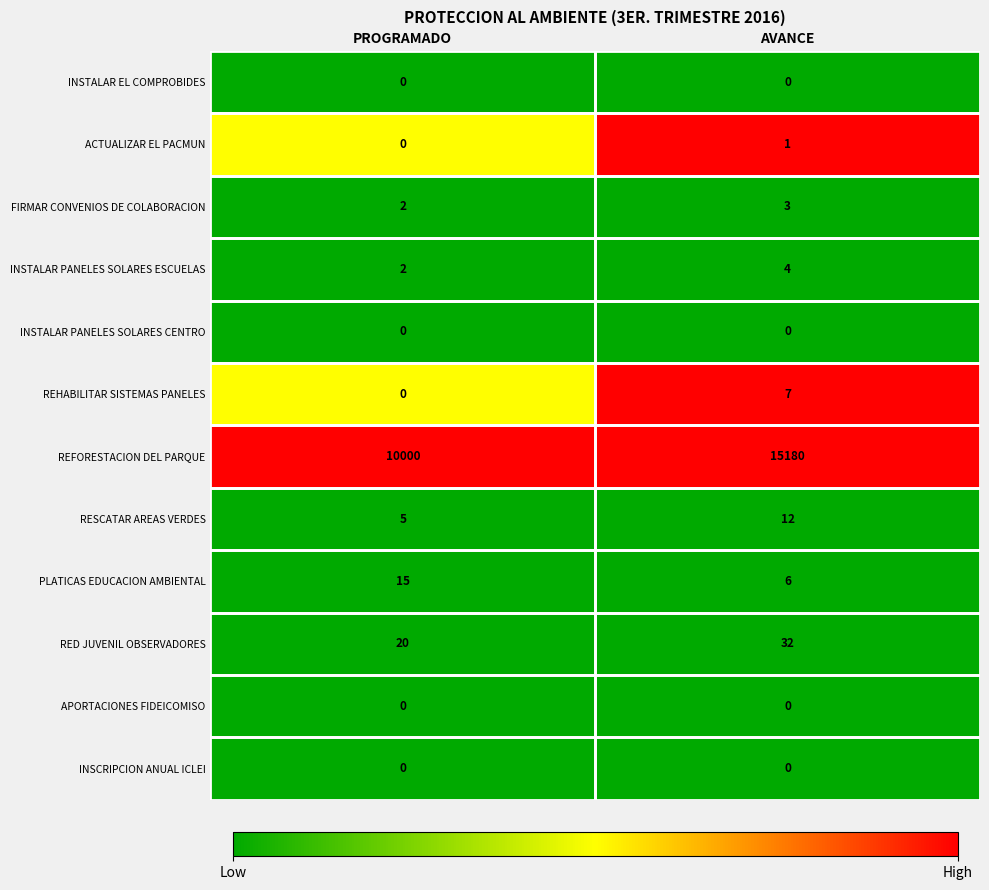

What is the total value across all series at PROGRAMADO?

10044